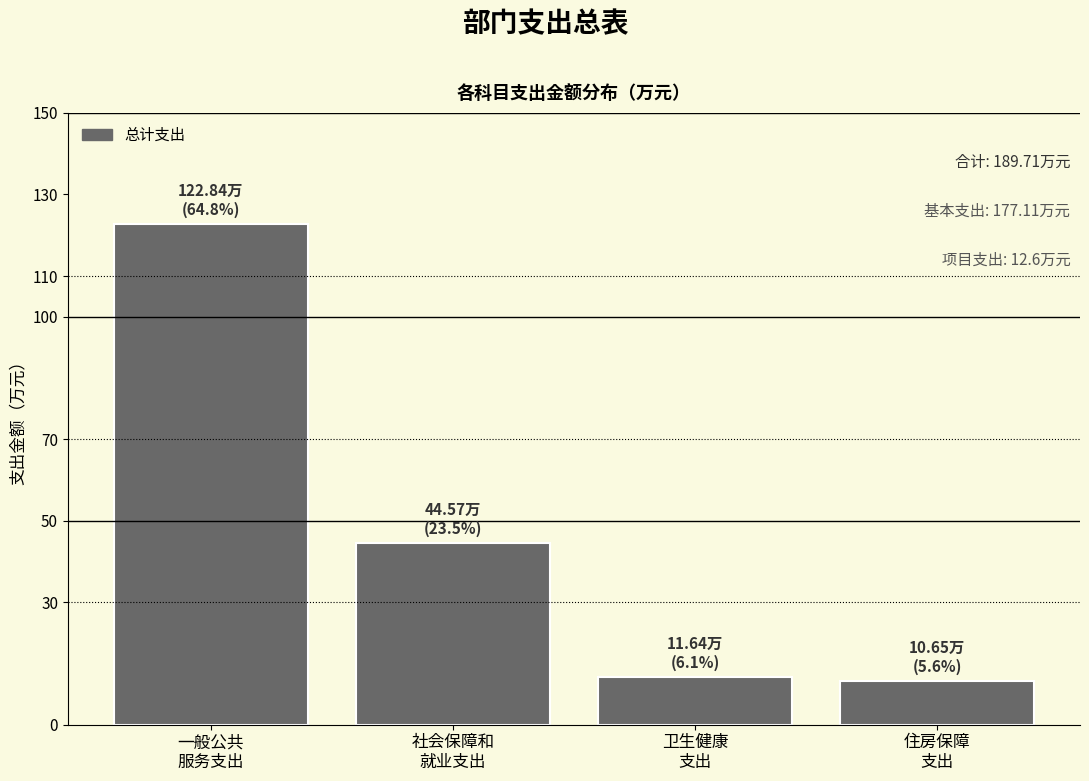

Reading left to right, list all the values displayed in this chart.

122.8	44.6	11.6	10.7